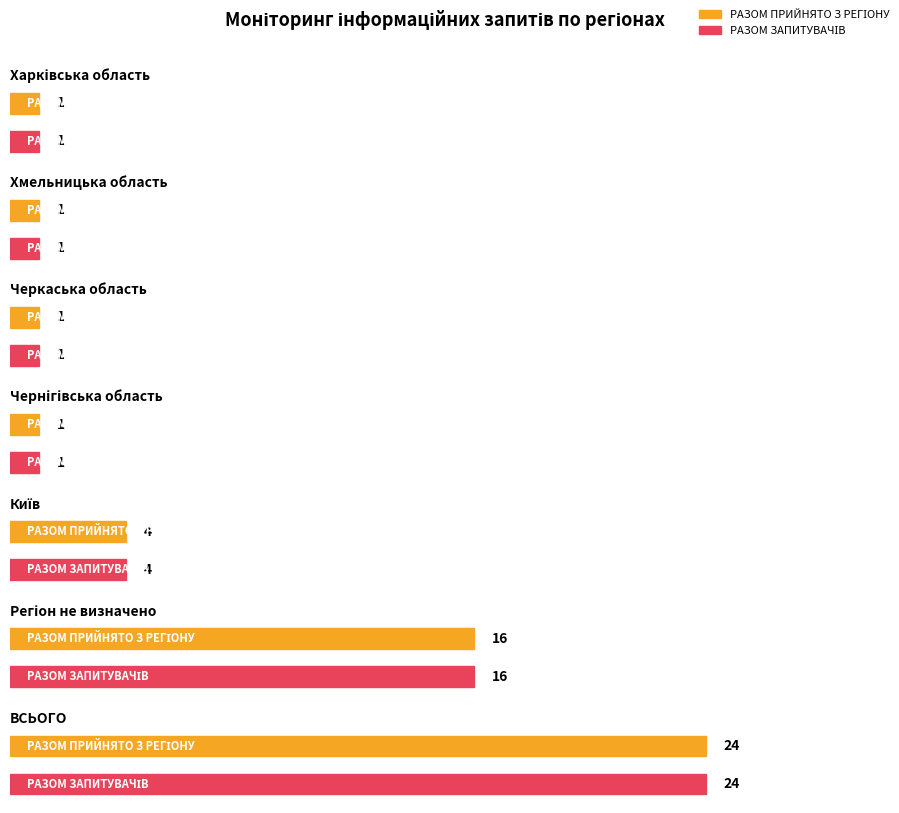

Is it true that РАЗОМ ПРИЙНЯТО З РЕГІОНУ equals 0 at Харківська область?

False